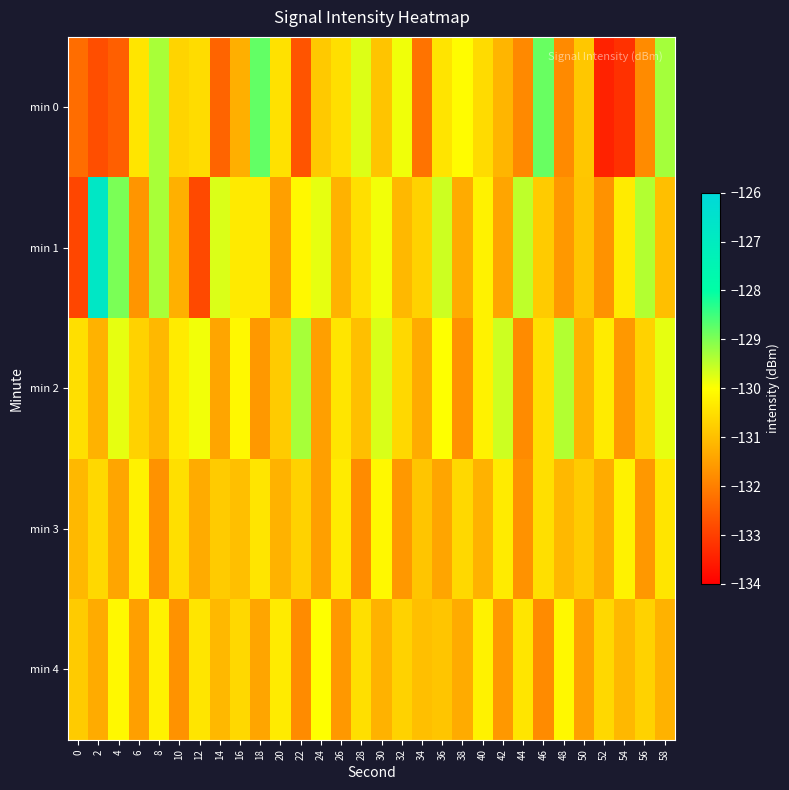

Between 38 and 50, which is larger?

38